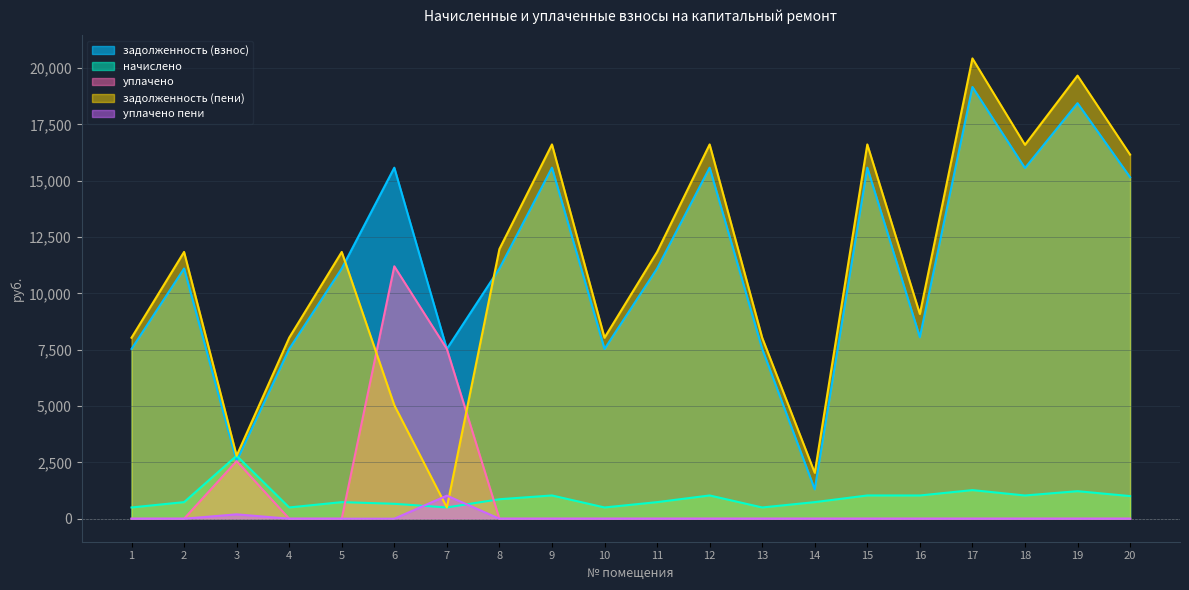

At which label does уплачено reach its peak?

6